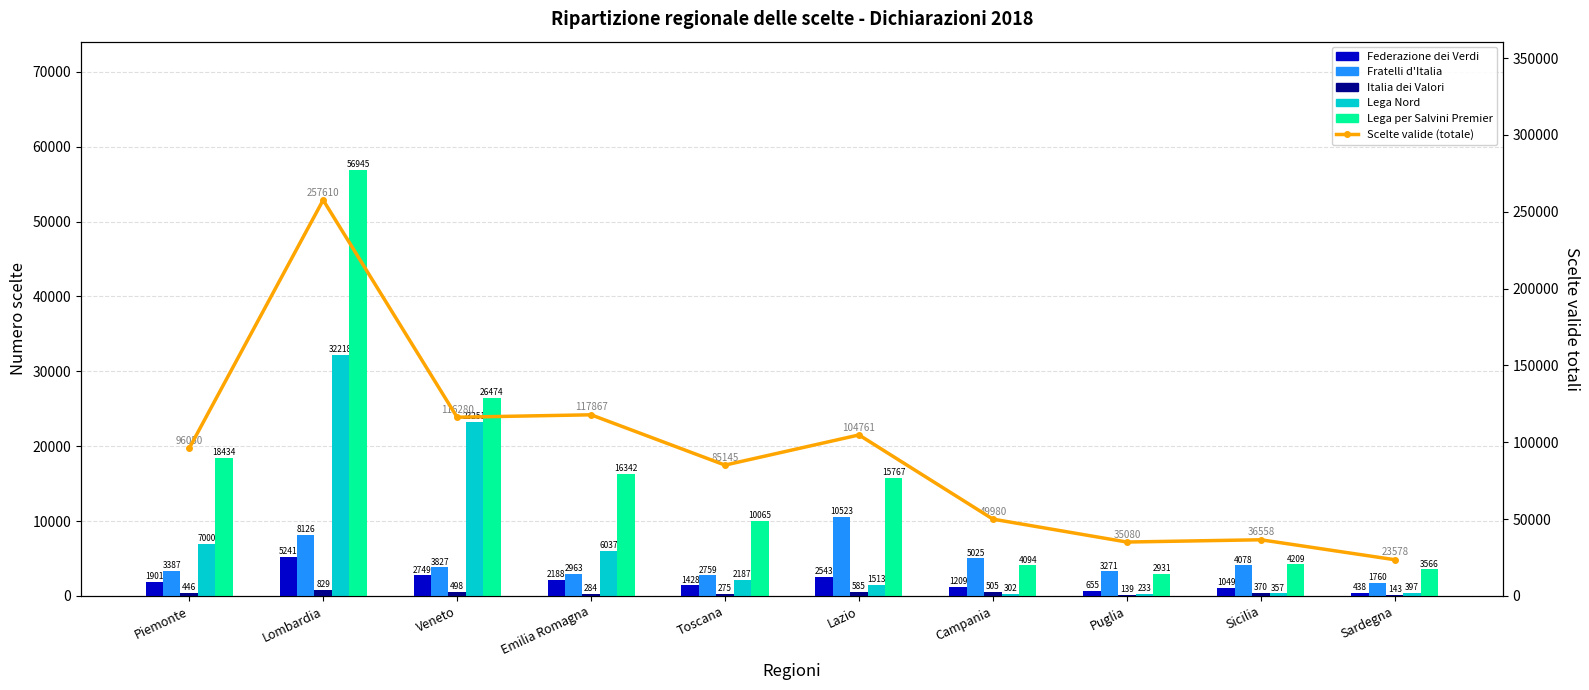

Which category has the lowest value across all series?

Puglia